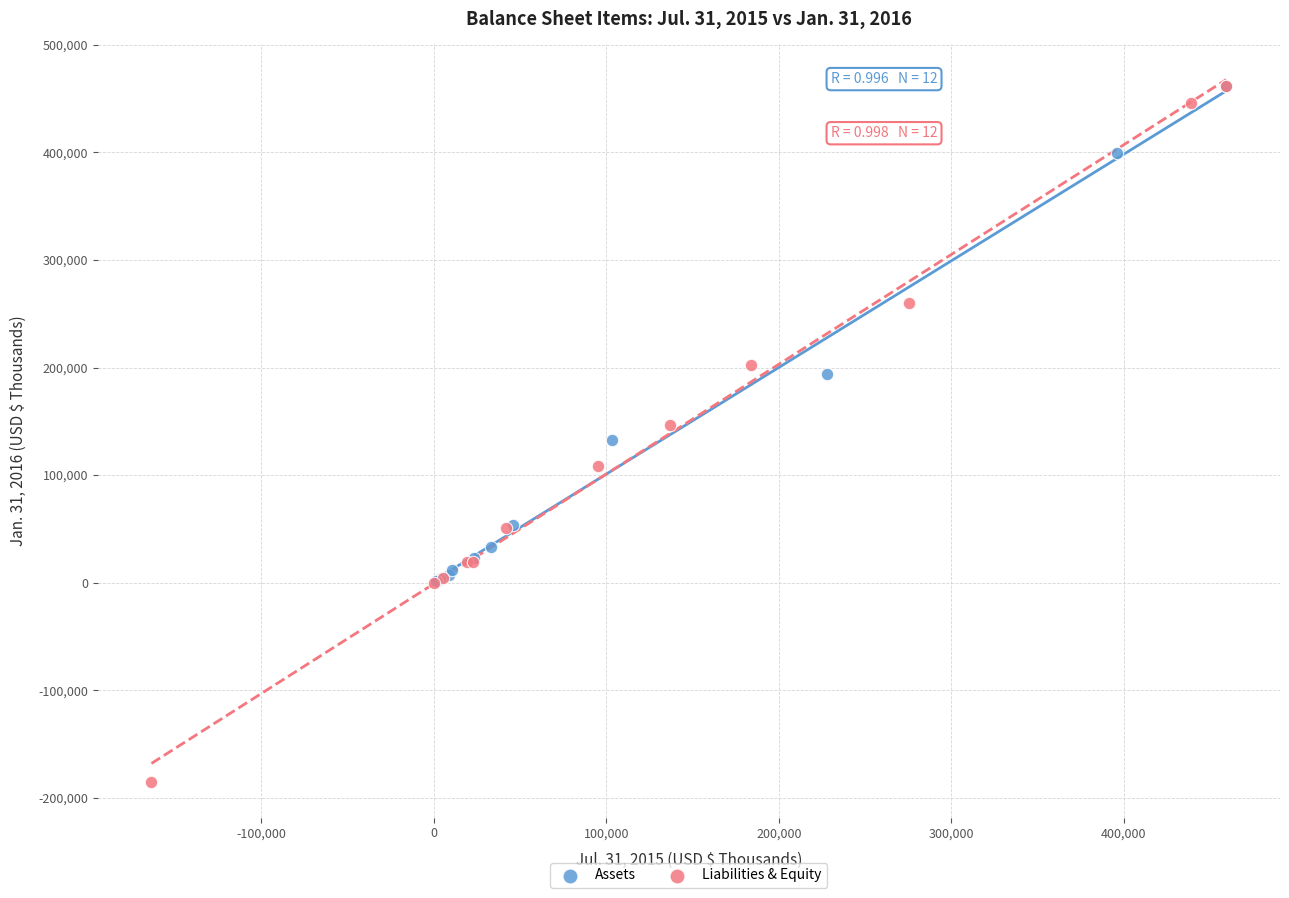

Which series reaches the minimum Y coordinate?

Liabilities & Equity